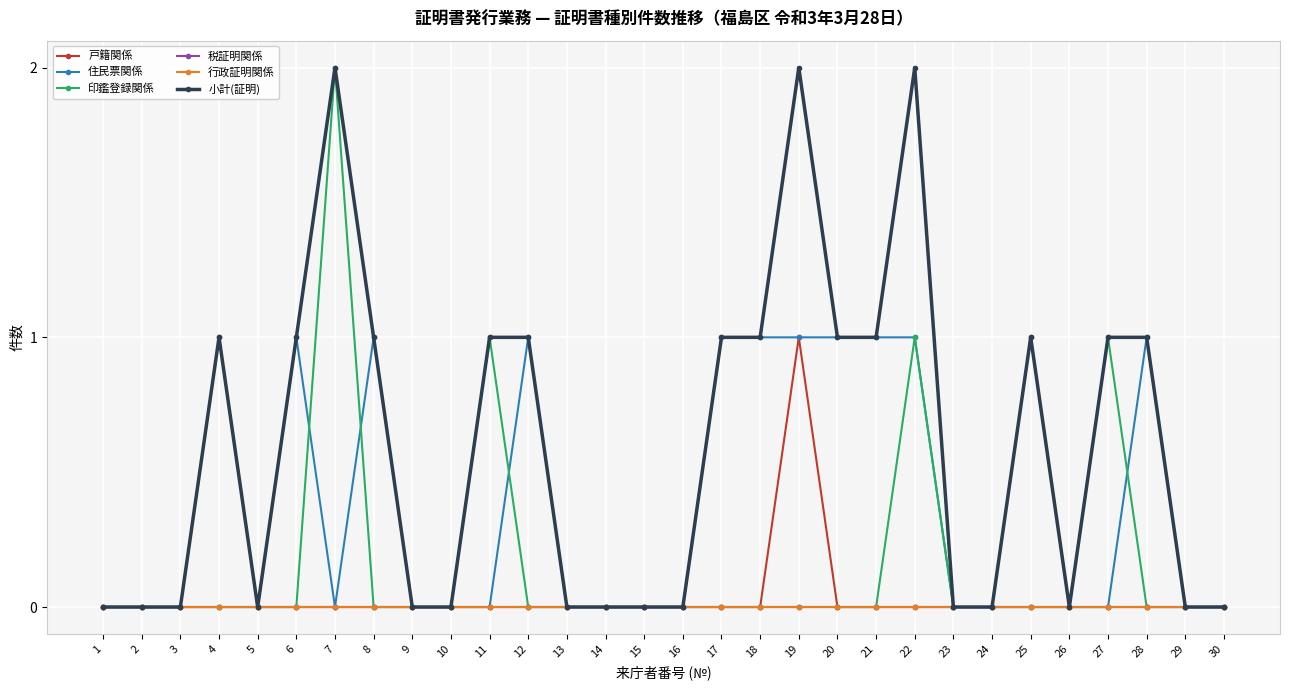

Reading left to right, extract all data points from this chart.

戸籍関係: 1=0	2=0	3=0	4=1	5=0	6=0	7=0	8=0	9=0	10=0	11=0	12=0	13=0	14=0	15=0	16=0	17=0	18=0	19=1	20=0	21=0	22=0	23=0	24=0	25=1	26=0	27=0	28=0	29=0	30=0
住民票関係: 1=0	2=0	3=0	4=0	5=0	6=1	7=0	8=1	9=0	10=0	11=0	12=1	13=0	14=0	15=0	16=0	17=1	18=1	19=1	20=1	21=1	22=1	23=0	24=0	25=0	26=0	27=0	28=1	29=0	30=0
印鑑登録関係: 1=0	2=0	3=0	4=0	5=0	6=0	7=2	8=0	9=0	10=0	11=1	12=0	13=0	14=0	15=0	16=0	17=0	18=0	19=0	20=0	21=0	22=1	23=0	24=0	25=0	26=0	27=1	28=0	29=0	30=0
税証明関係: 1=0	2=0	3=0	4=0	5=0	6=0	7=0	8=0	9=0	10=0	11=0	12=0	13=0	14=0	15=0	16=0	17=0	18=0	19=0	20=0	21=0	22=0	23=0	24=0	25=0	26=0	27=0	28=0	29=0	30=0
行政証明関係: 1=0	2=0	3=0	4=0	5=0	6=0	7=0	8=0	9=0	10=0	11=0	12=0	13=0	14=0	15=0	16=0	17=0	18=0	19=0	20=0	21=0	22=0	23=0	24=0	25=0	26=0	27=0	28=0	29=0	30=0
小計(証明): 1=0	2=0	3=0	4=1	5=0	6=1	7=2	8=1	9=0	10=0	11=1	12=1	13=0	14=0	15=0	16=0	17=1	18=1	19=2	20=1	21=1	22=2	23=0	24=0	25=1	26=0	27=1	28=1	29=0	30=0